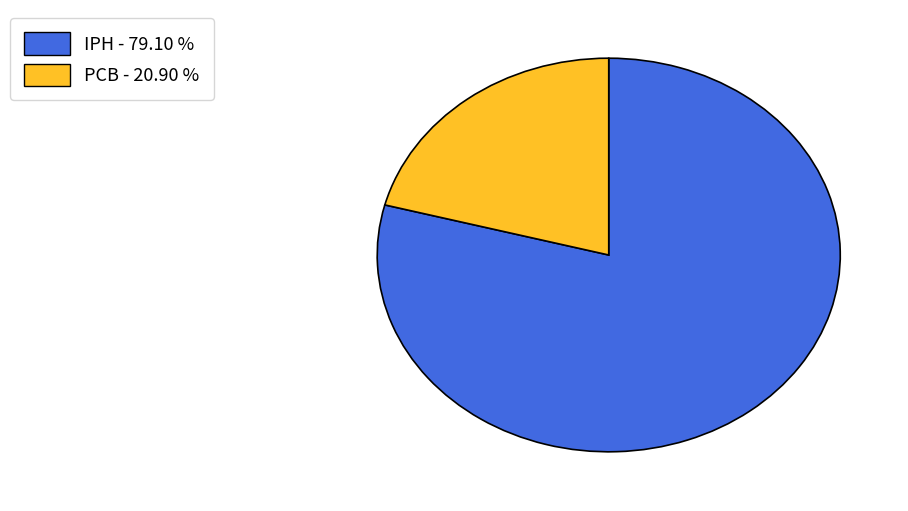

Which slice is the smallest?

PCB